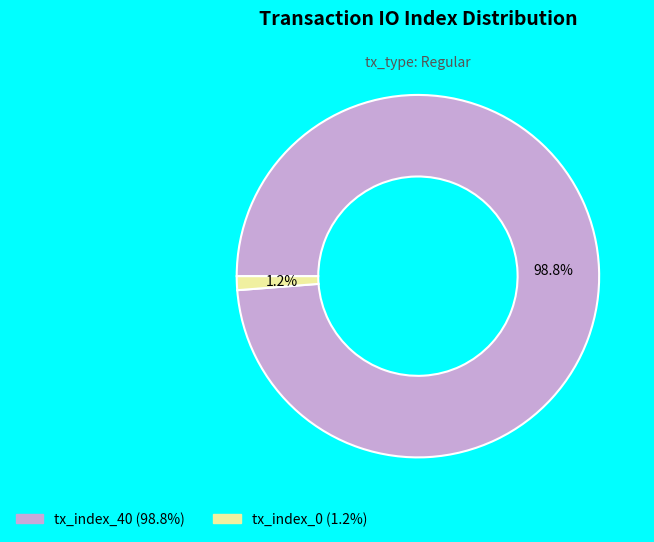

Combined, do tx_index_40 and tx_index_0 account for over 50%?

Yes